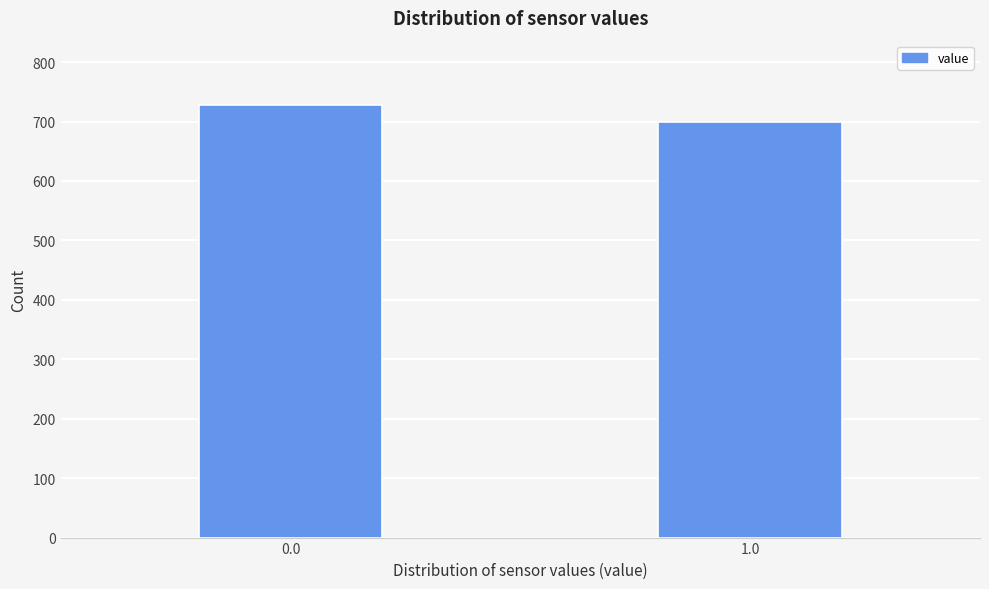

Reading left to right, extract all data points from this chart.

0.0=727	1.0=700